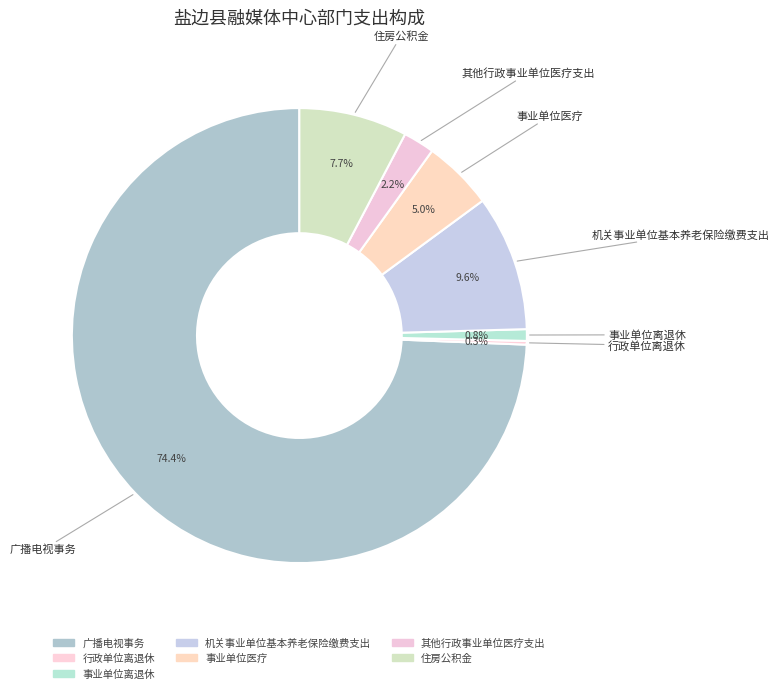

Which has a higher value, 住房公积金 or 事业单位离退休?

住房公积金